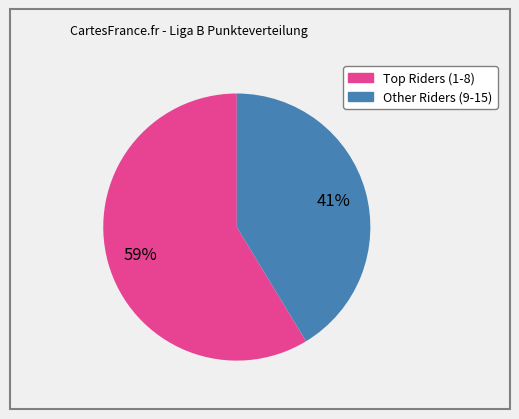

Is there a majority slice in this chart?

Yes